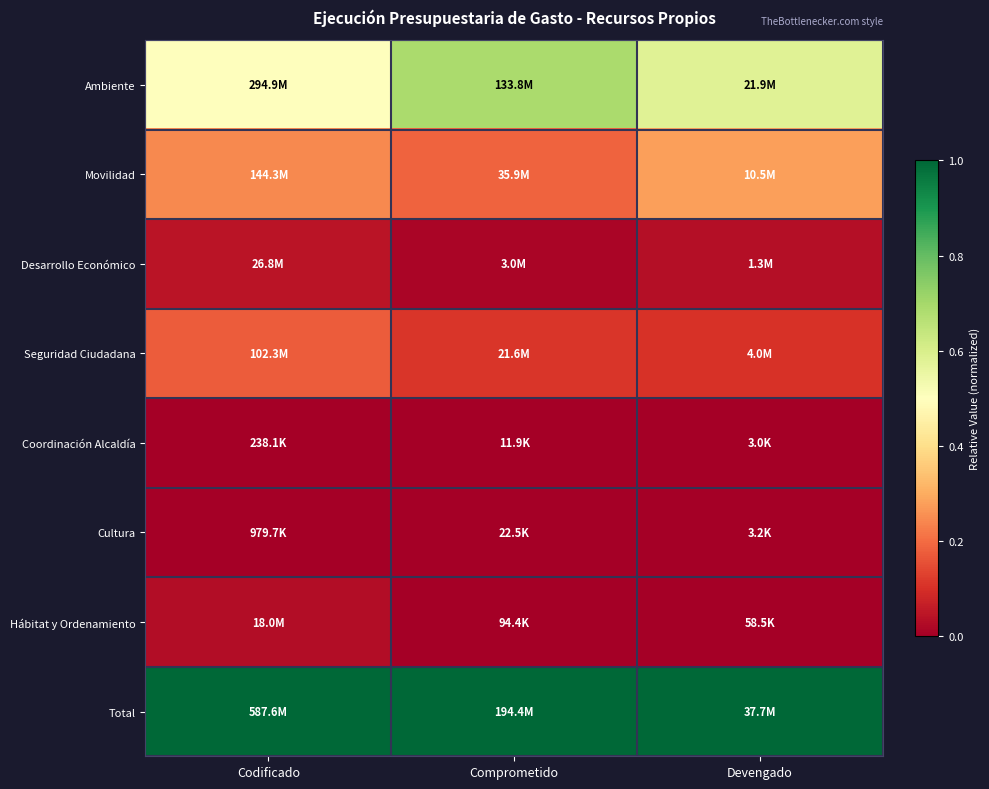

Which has a higher value, Comprometido or Codificado?

Comprometido